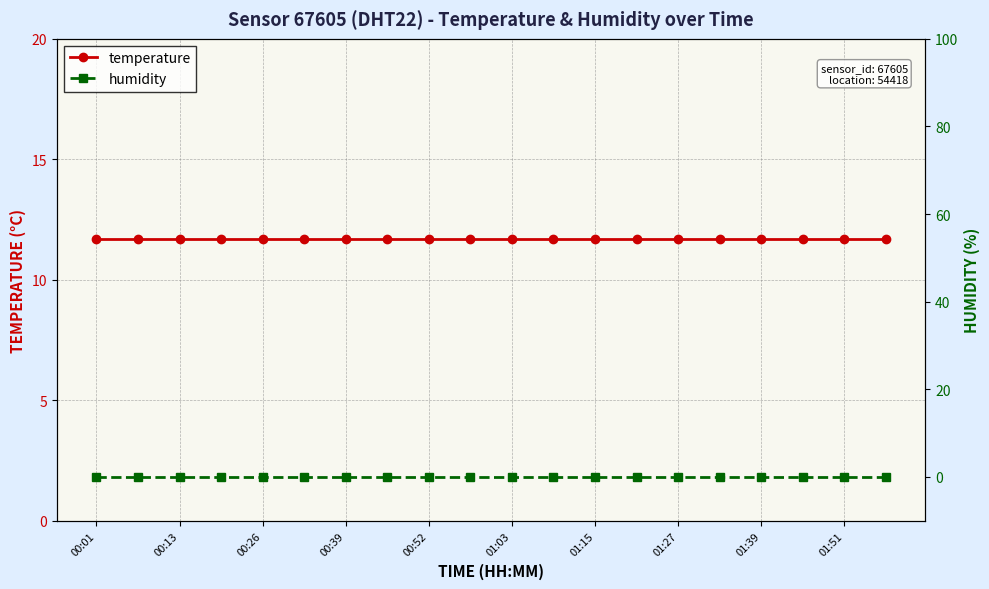

What is the value of the temperature point at the 18th from the left?

11.7